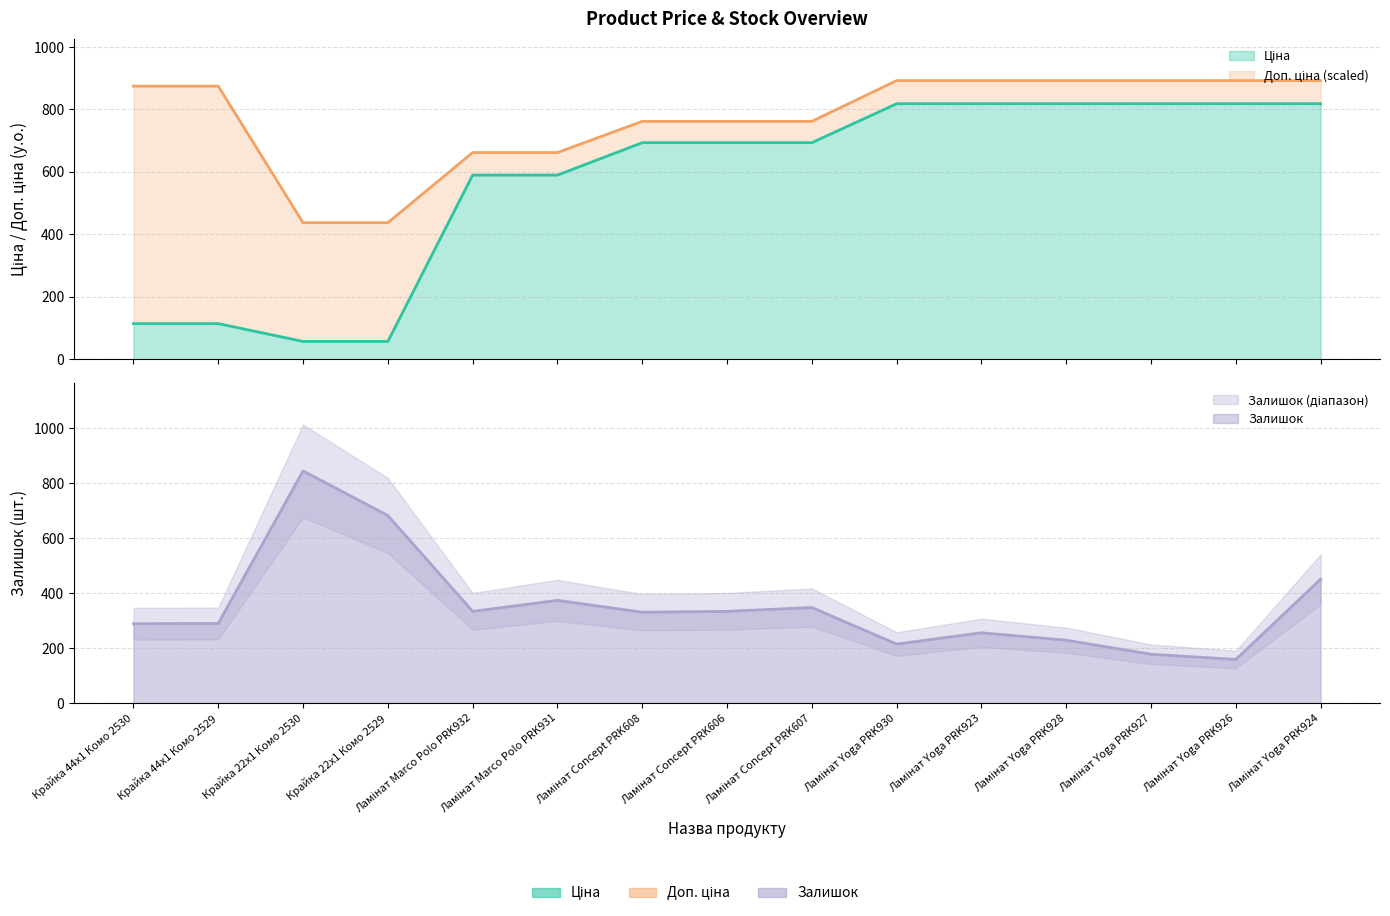

What is the difference between the maximum and minimum values in the Залишок series?

686.0